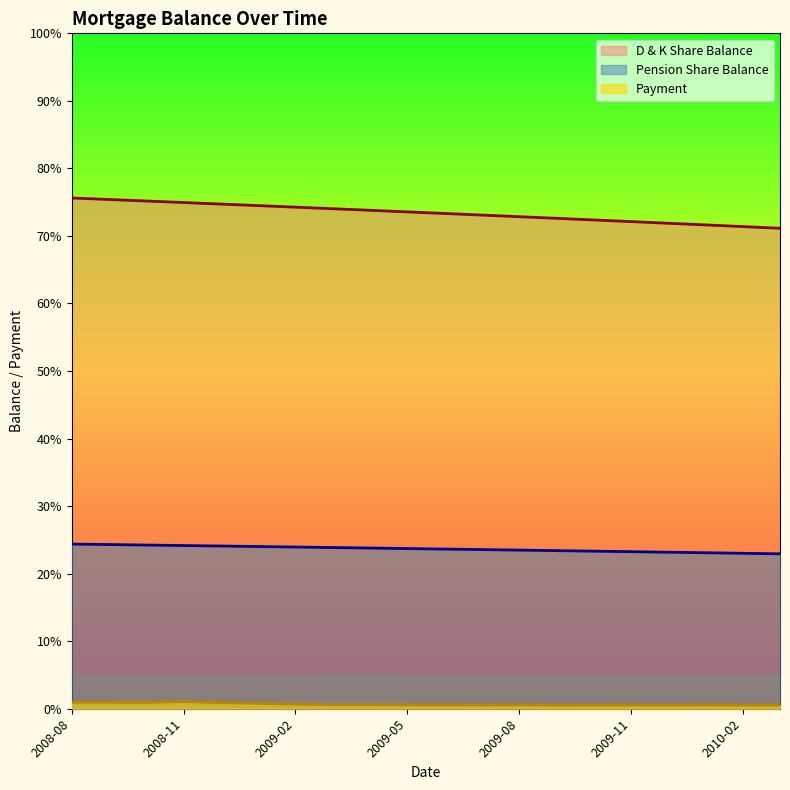

The value of Payment at 2009-05 is 0.0. True or false?

False